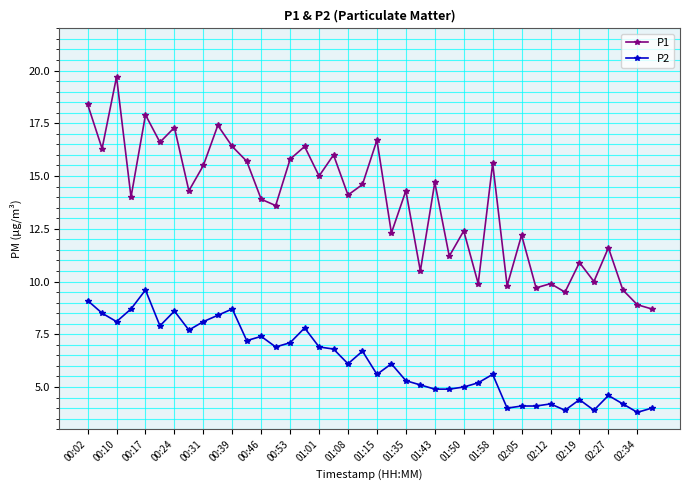

How many values in the P2 series exceed 6?

21